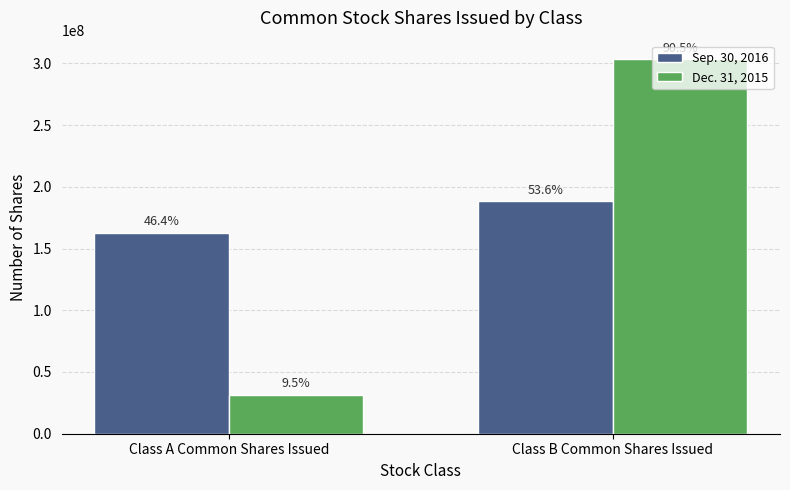

What position from the right is Class B Common Shares Issued?

1